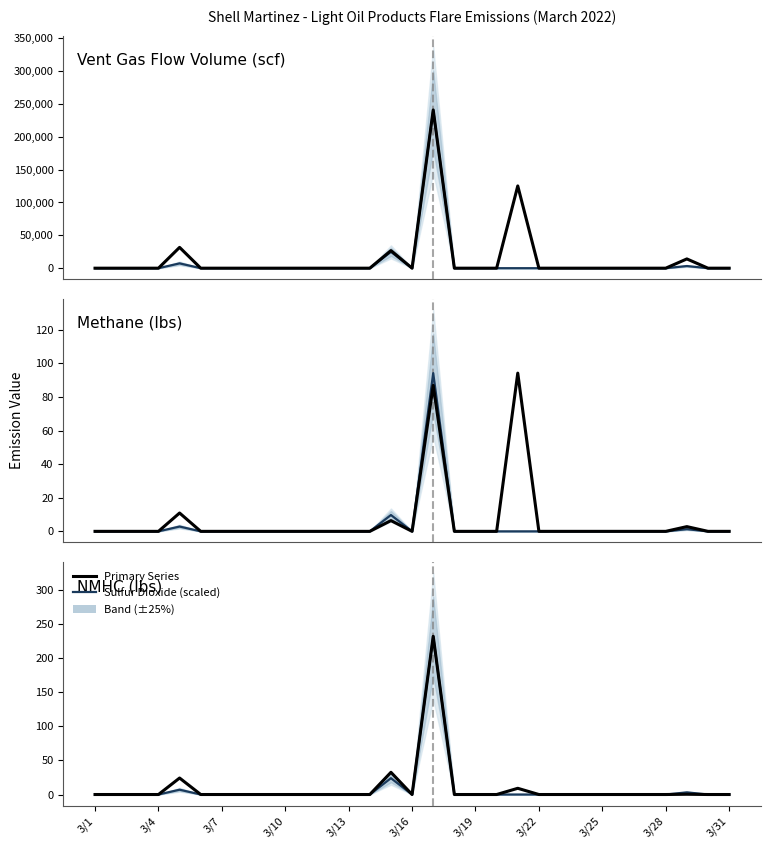

What is the maximum value for NMHC (lbs)?

231.6